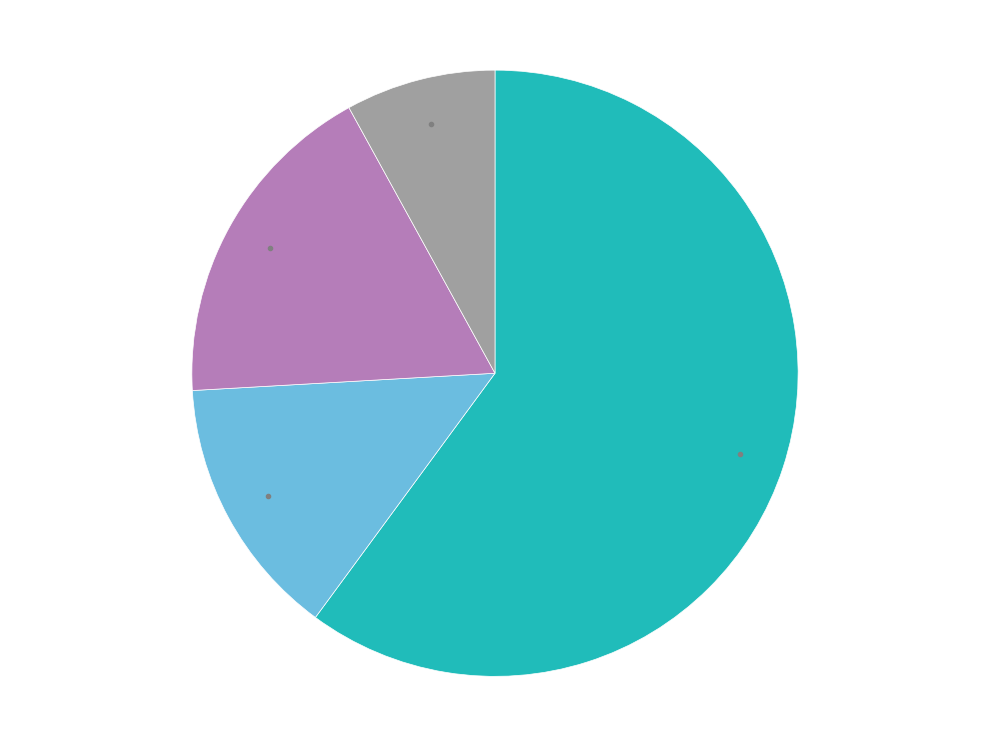

Does any single category account for the majority?

Yes